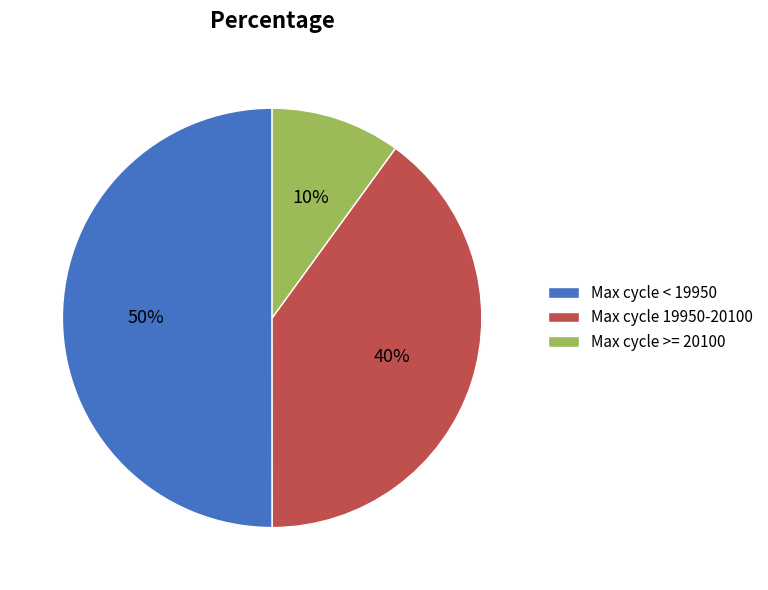

How many slices are in this pie chart?

3